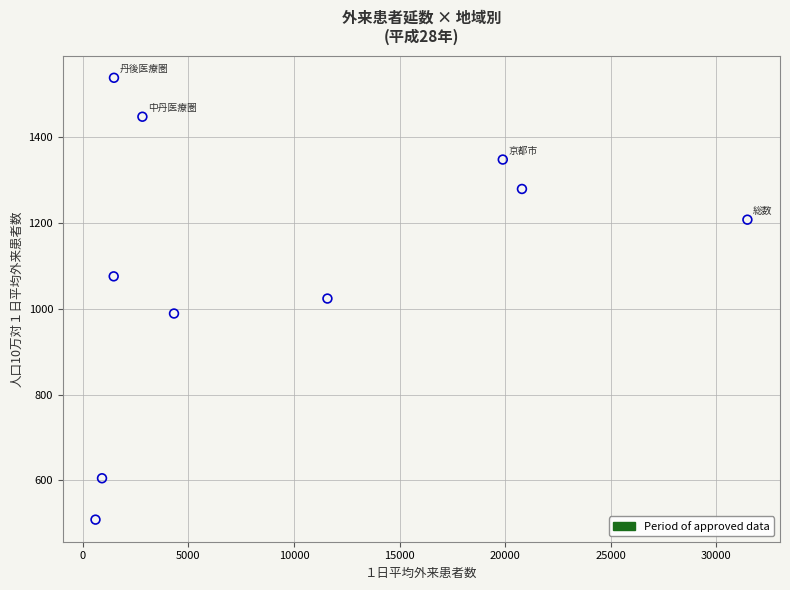

What is the average X value?

9532.5